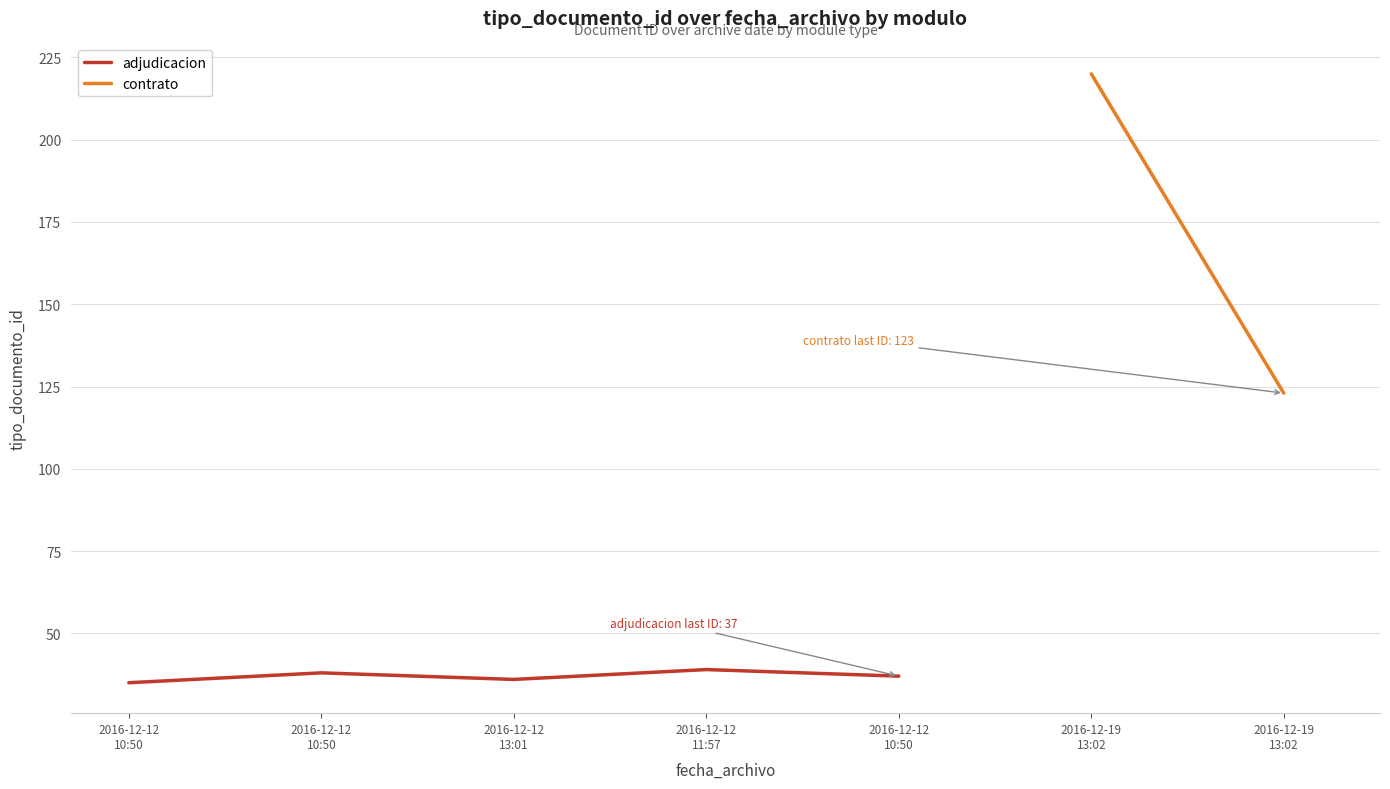

What is the change in value from 2016-12-12
10:50 to 2016-12-12
10:50?

+3